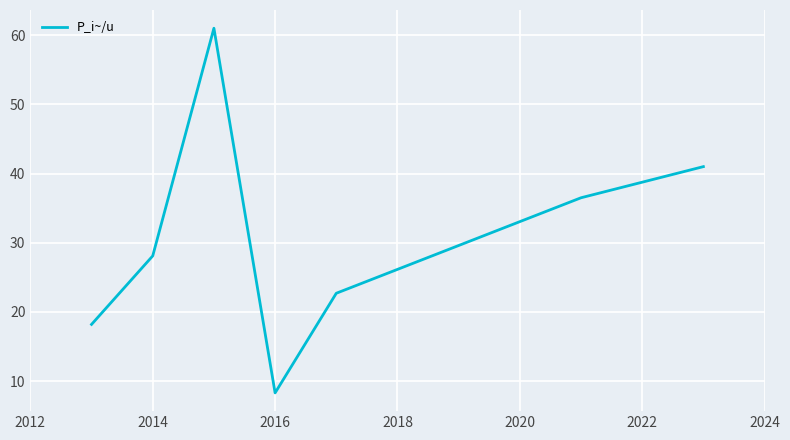

True or false: the data has more than 1 interior local peaks.

False